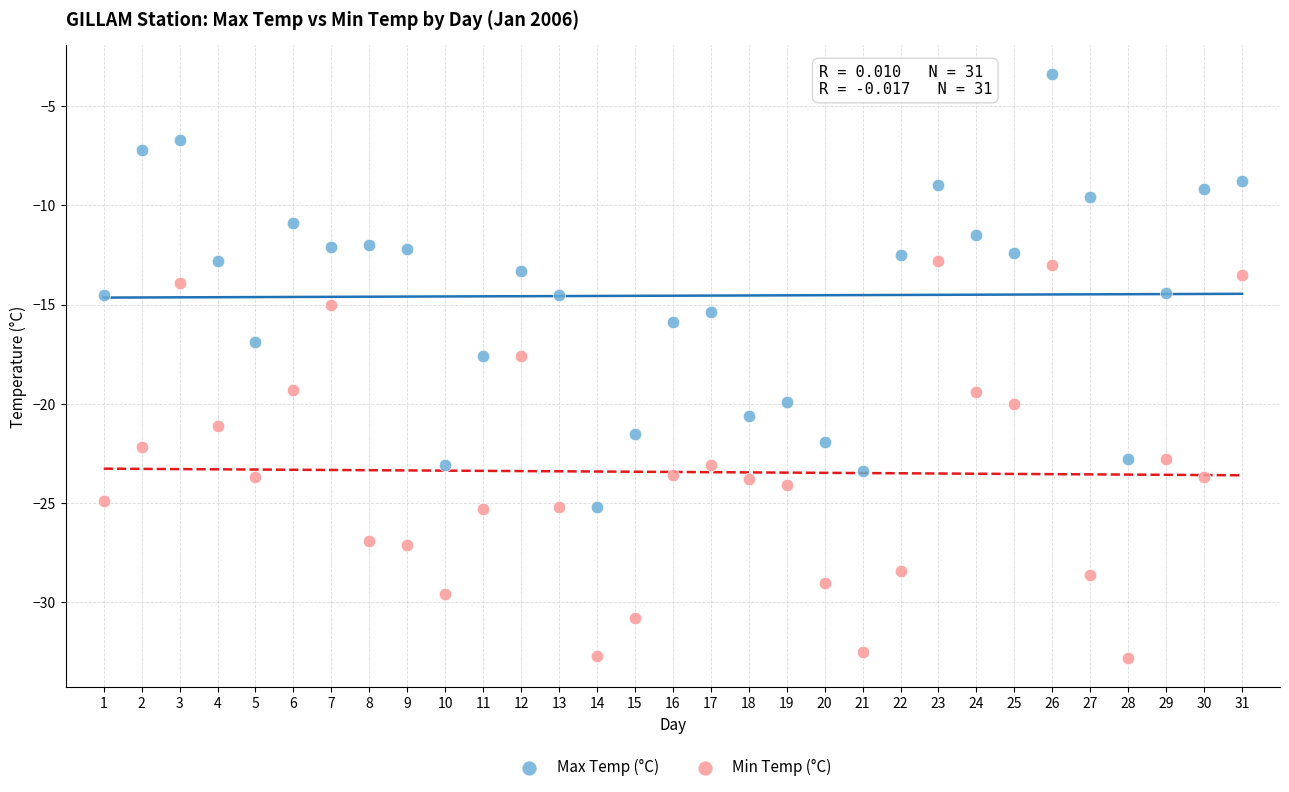

Which series has the largest Y range (max minus min)?

Max Temp (°C)